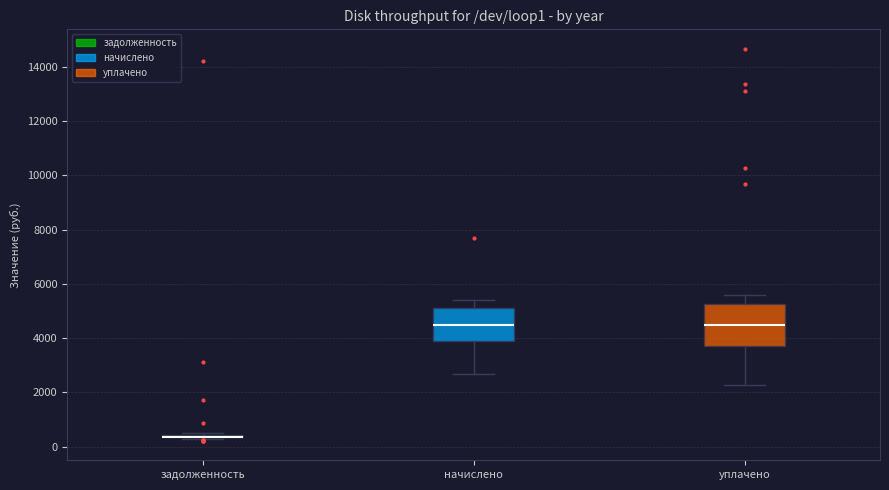

Comparing the boxes themselves (not the whiskers), which one is the tallest?

уплачено